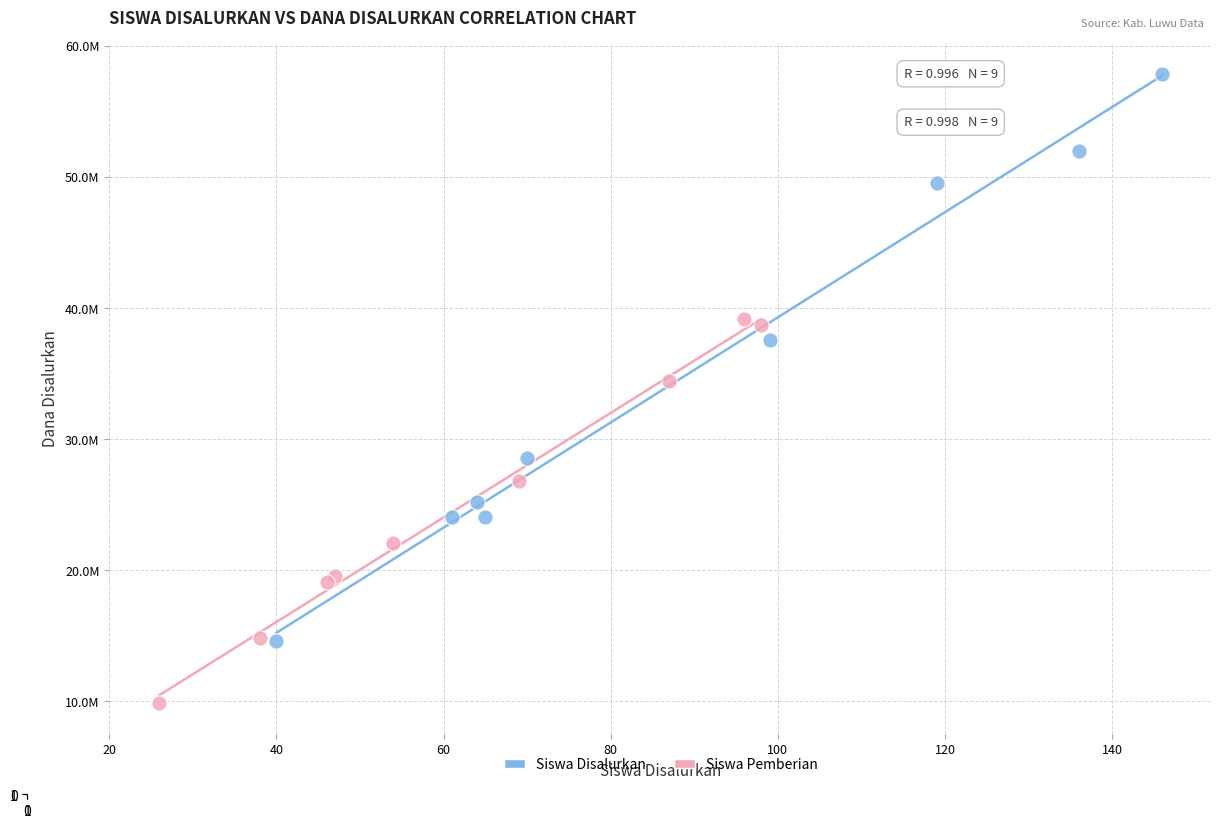

Which series contains the highest Y value?

Siswa Disalurkan